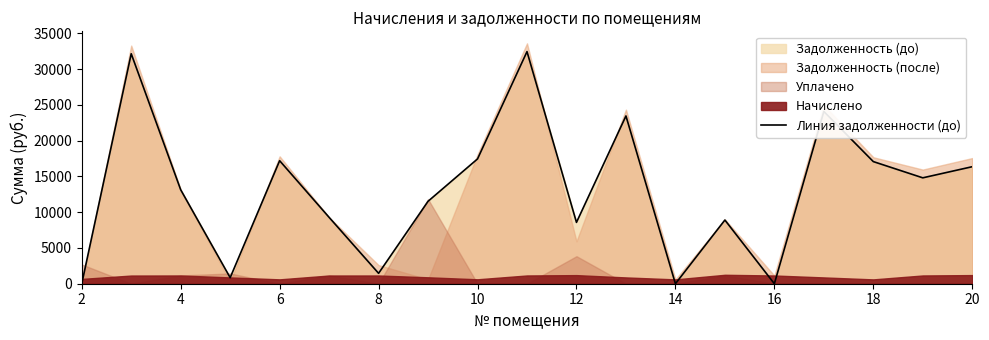

How many data points are less than 13137?

9